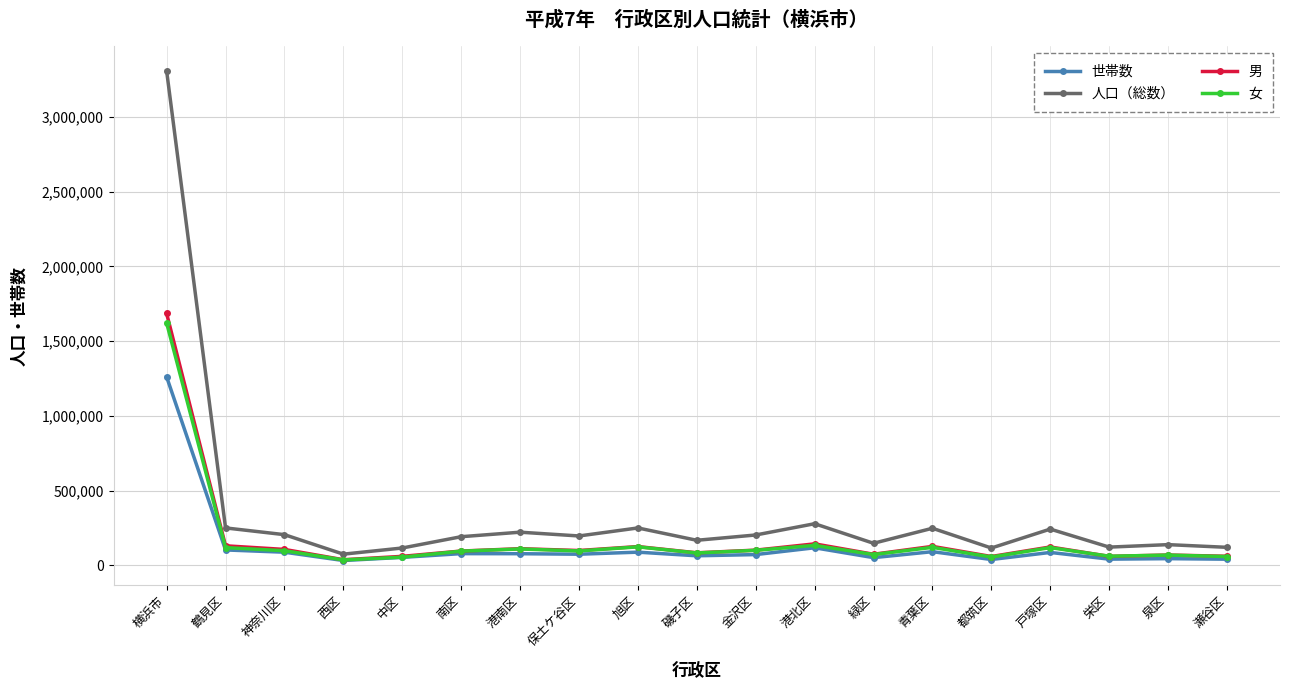

Is this an area chart (filled region under the line)?

No